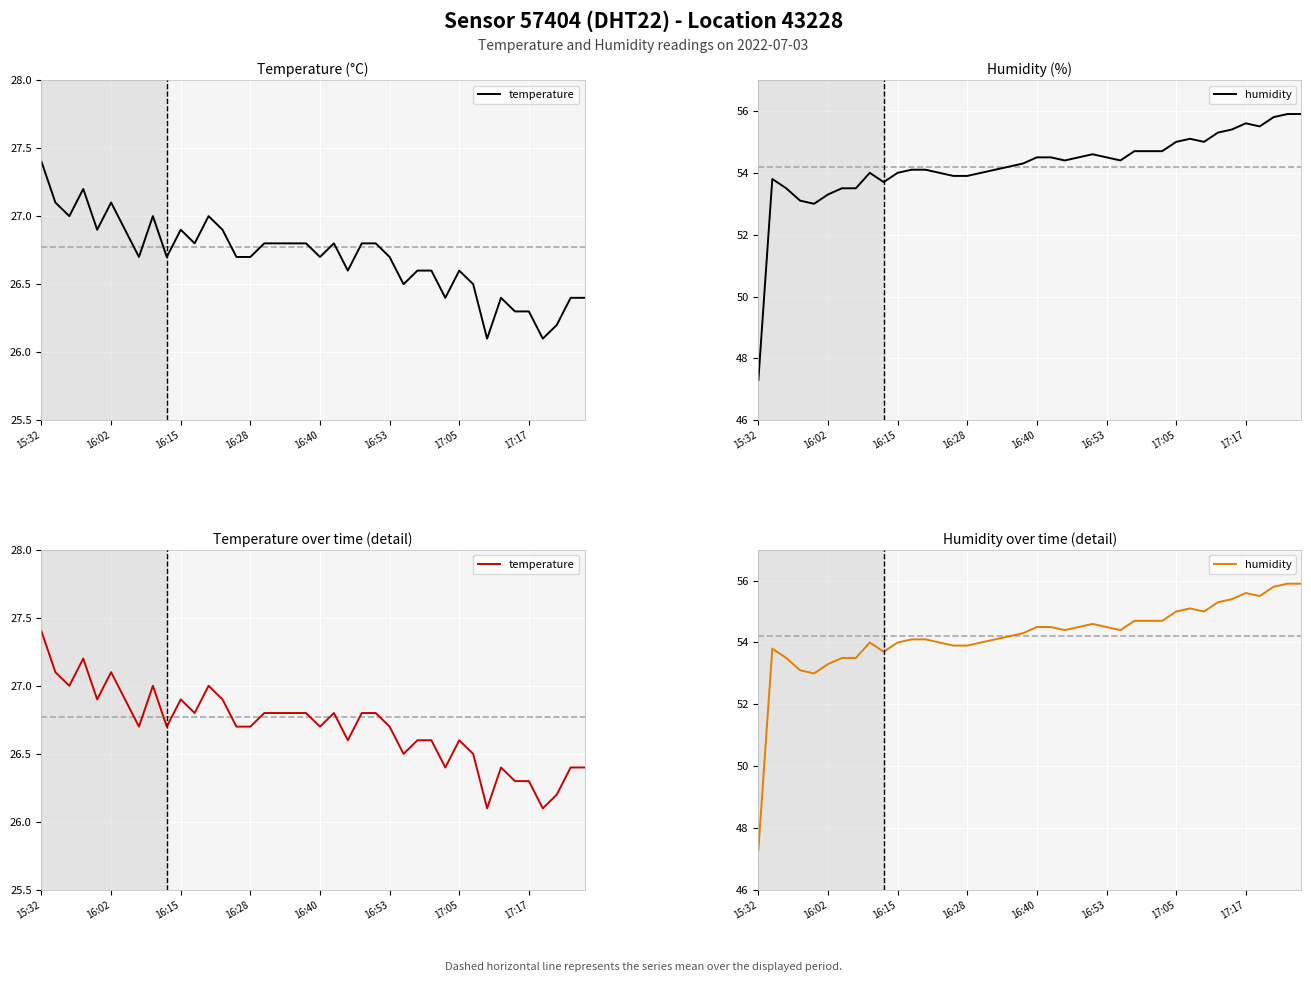

What are all the series names shown in the legend?

temperature, humidity